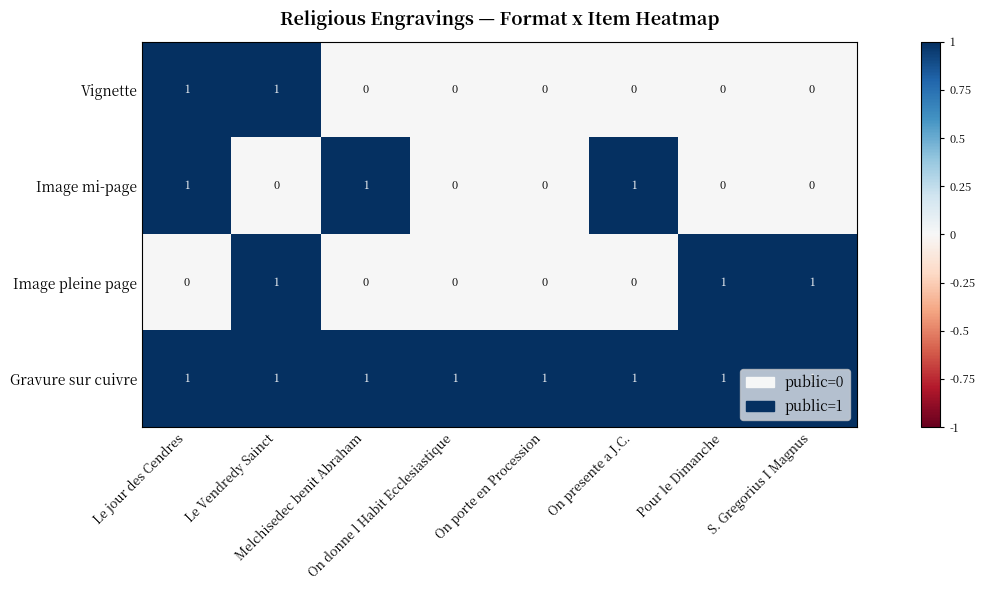

How many Image mi-page values are between 0 and 1?

8